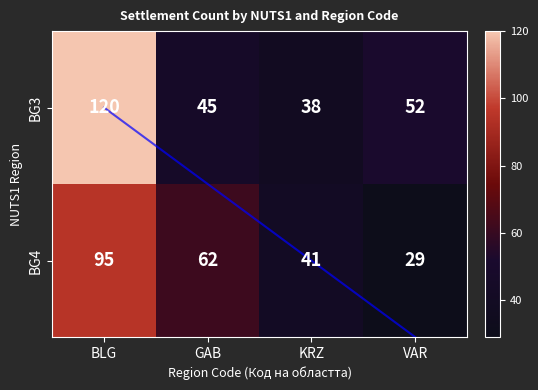

How many data points in BG4 are above 62?

1